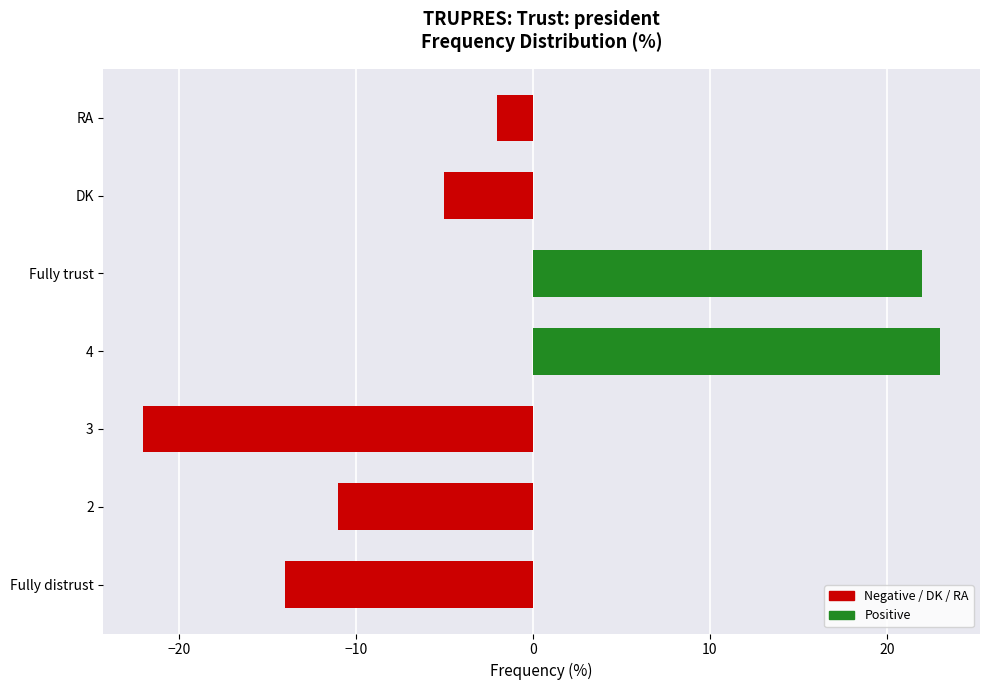

Does the chart contain stacked bars?

No